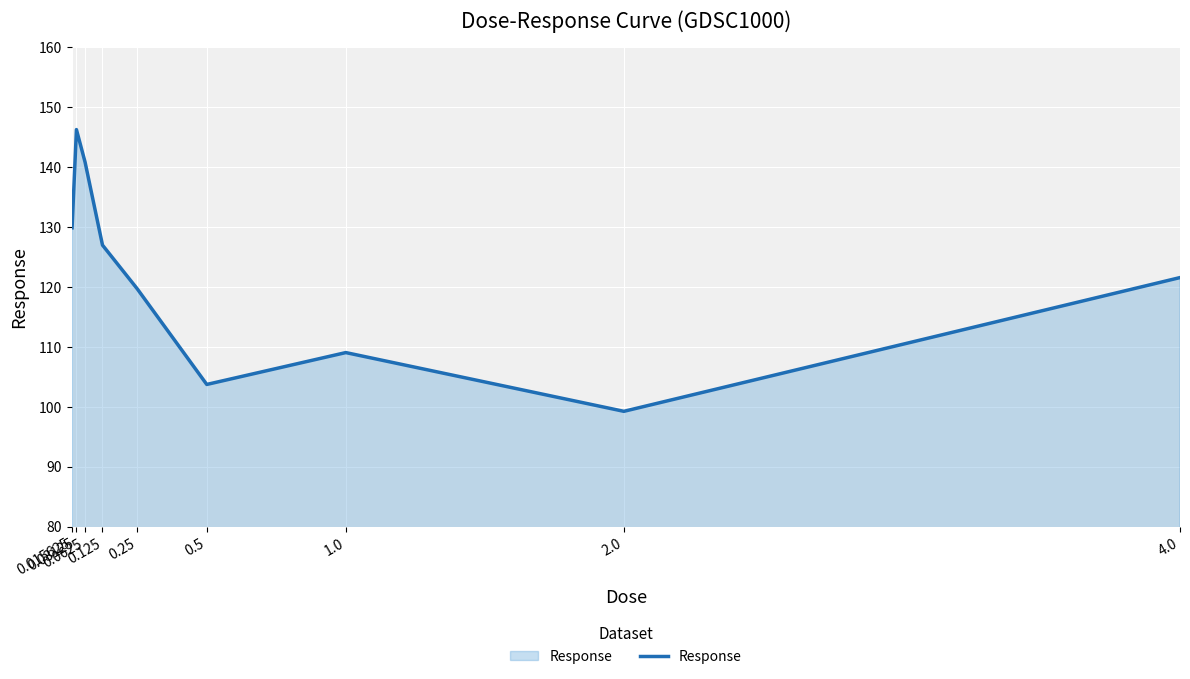

At which label is the value closest to 122?

4.0